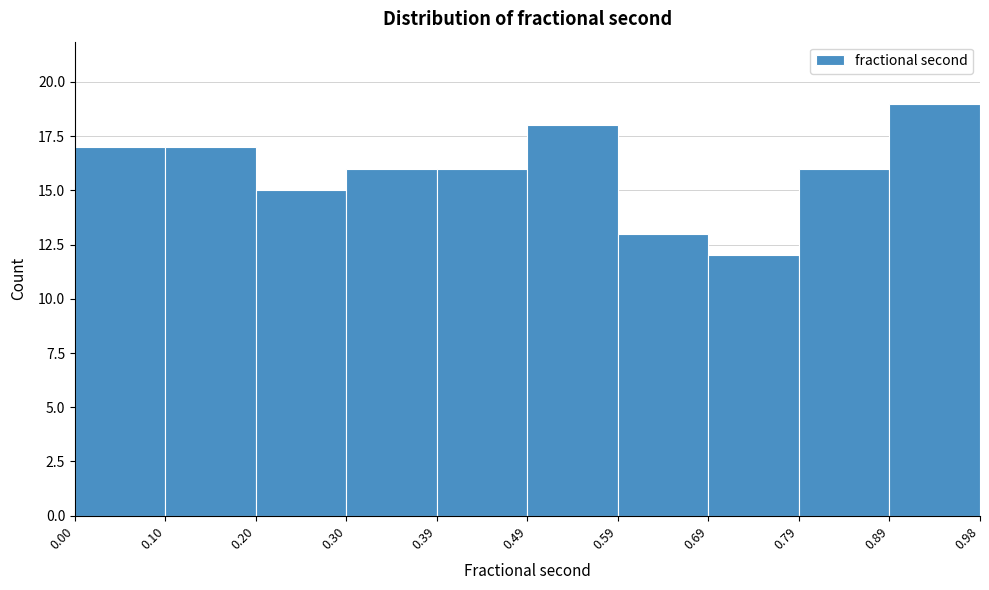

Reading left to right, transcribe this chart: for each bar, give the range it covers on the x-axis and its height. The values are not printed on the chart, so give them approximately, as read against the axis.

0.00 to 0.10: 17
0.10 to 0.20: 17
0.20 to 0.30: 15
0.30 to 0.39: 16
0.39 to 0.49: 16
0.49 to 0.59: 18
0.59 to 0.69: 13
0.69 to 0.79: 12
0.79 to 0.89: 16
0.89 to 0.98: 19